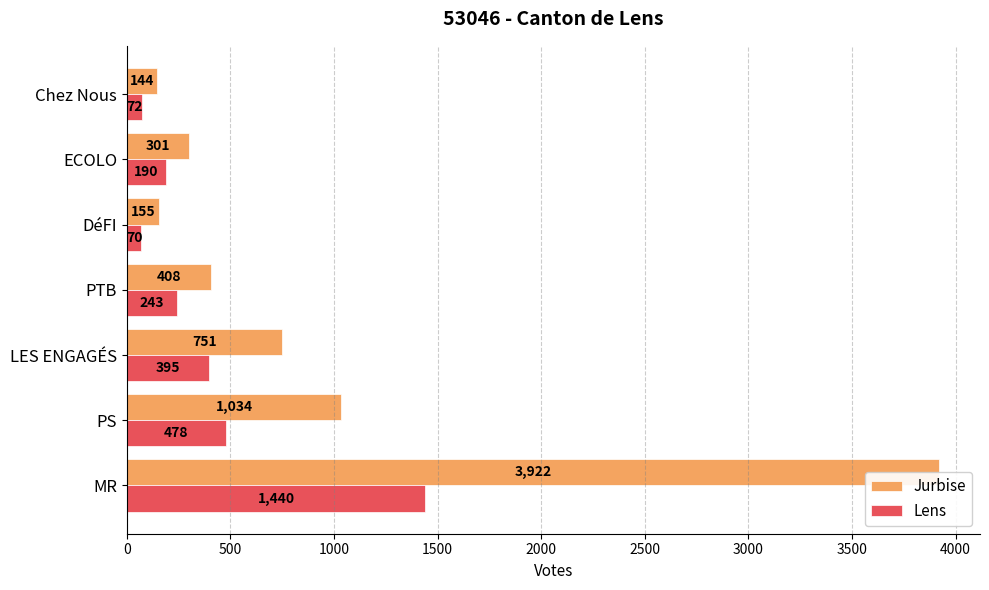

At 500, list the series in order from largest to smallest.

Jurbise, Lens